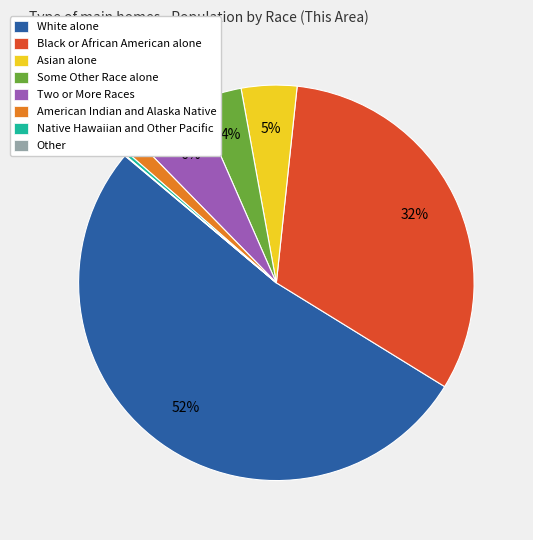

Which category accounts for the majority?

White alone